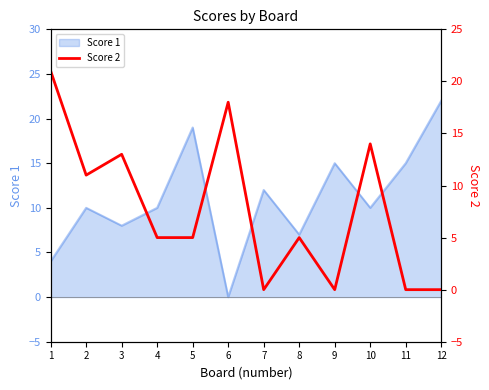

Which category has the lowest value in the Score 1 series?

6